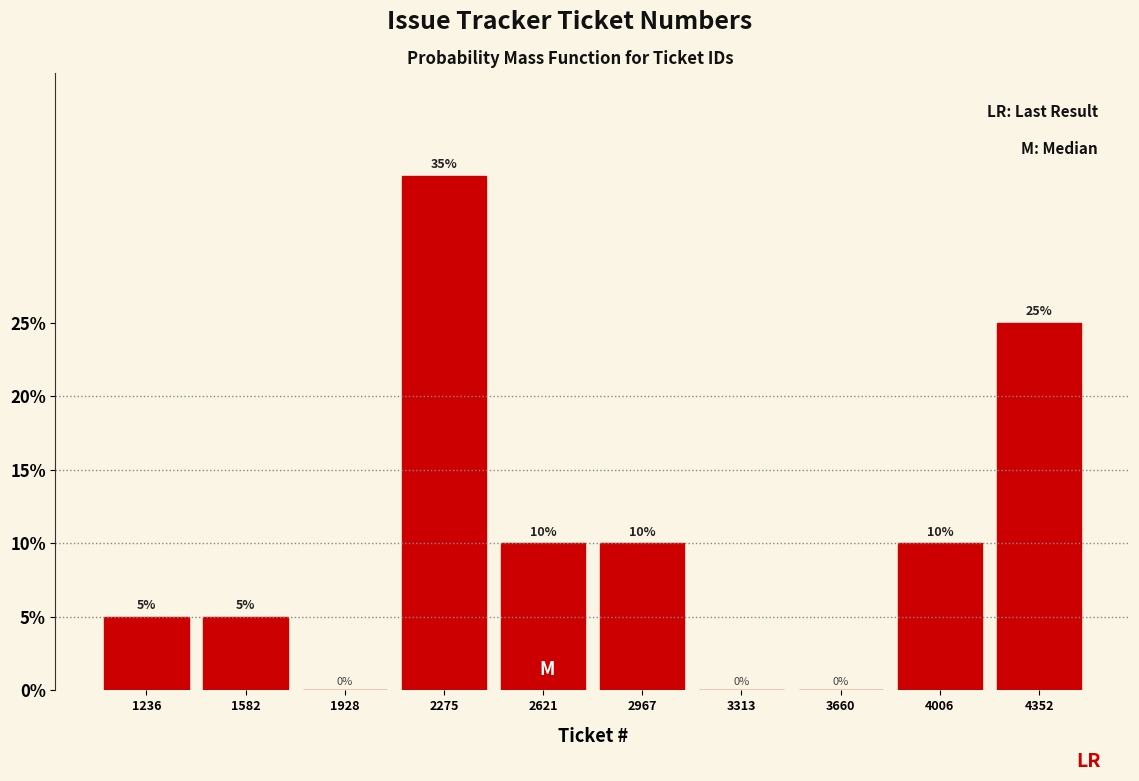

Reading left to right, list every bar in this chart as the range it spans on the x-axis followed by its height. The bar edges are not printed on the chart, so give them approximately, as read against the axis.

1050 to 1400: 5
1400 to 1750: 5
1750 to 2100: 0
2100 to 2450: 35
2450 to 2800: 10
2800 to 3150: 10
3150 to 3500: 0
3500 to 3850: 0
3850 to 4200: 10
4200 to 4550: 25